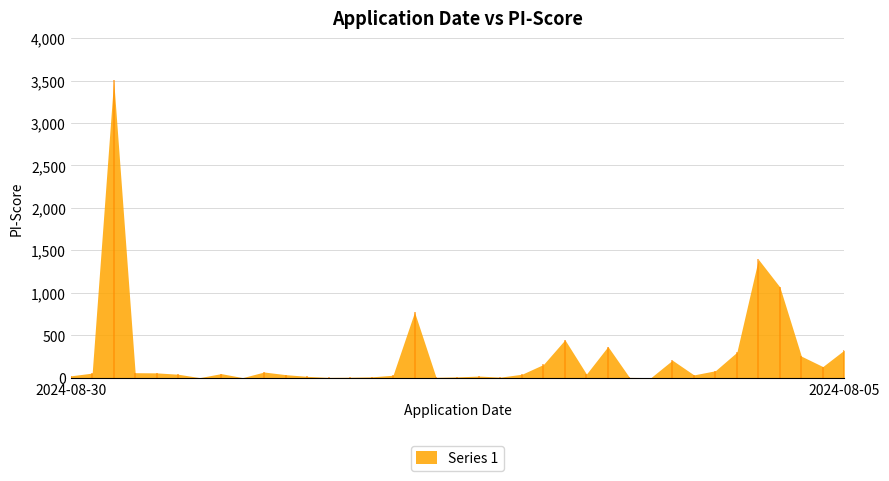

What is the approximate value at 2024-08-19, to the nearest 10?

40